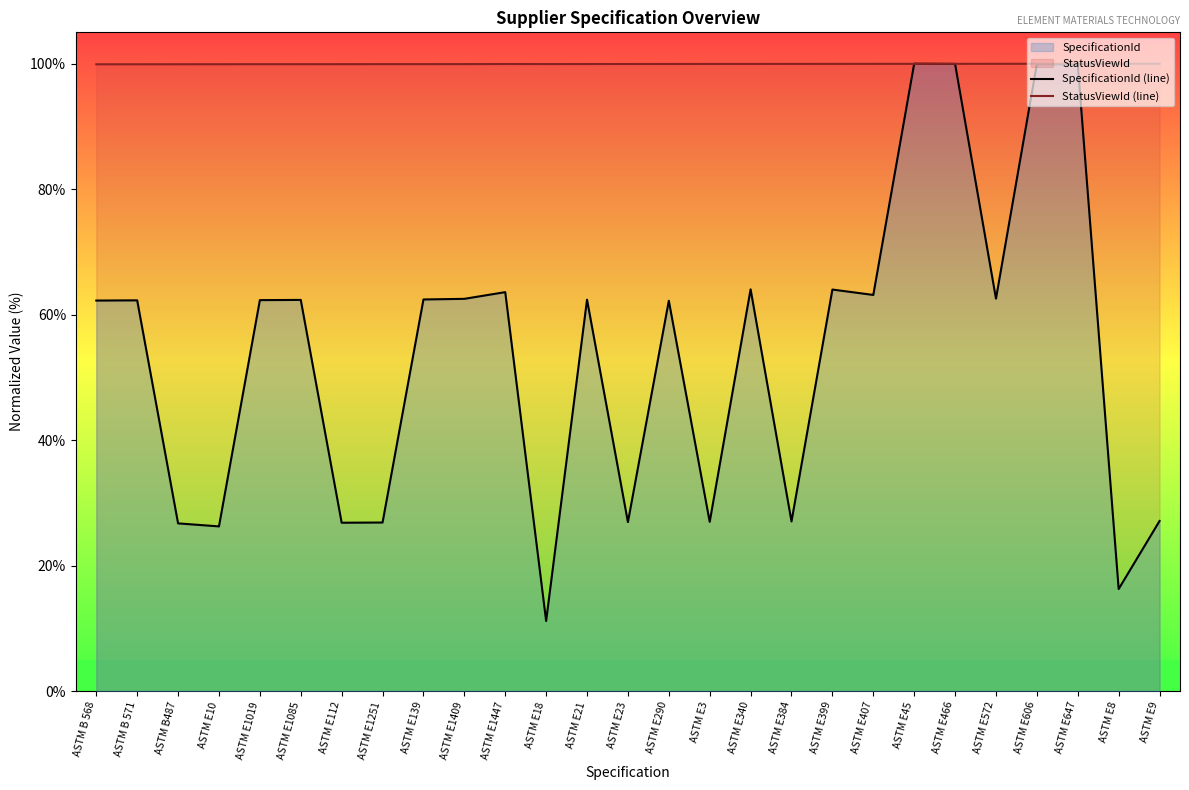

What is the average value of the StatusViewId (line) series?

100.0